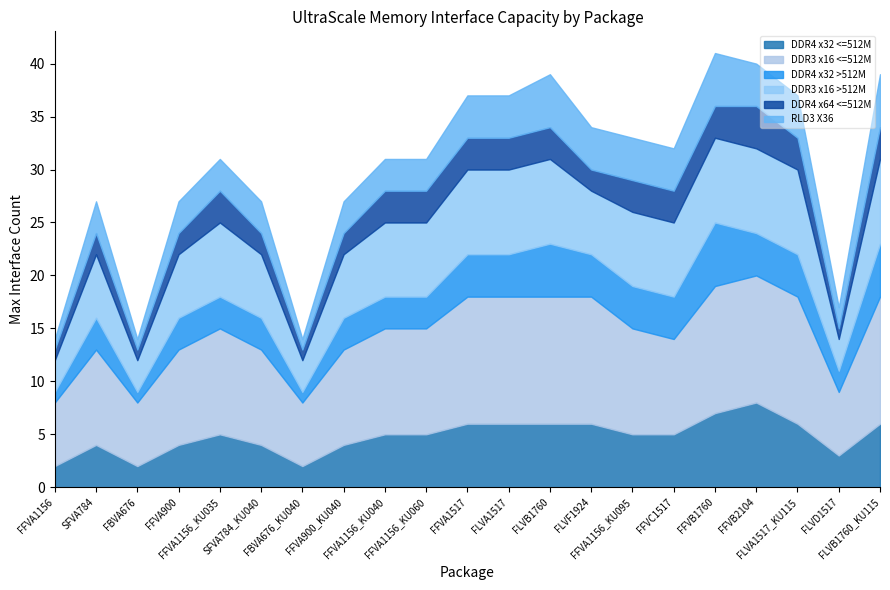

What are all the series names shown in the legend?

DDR4 x32 <=512M, DDR3 x16 <=512M, DDR4 x32 >512M, DDR3 x16 >512M, DDR4 x64 <=512M, RLD3 X36